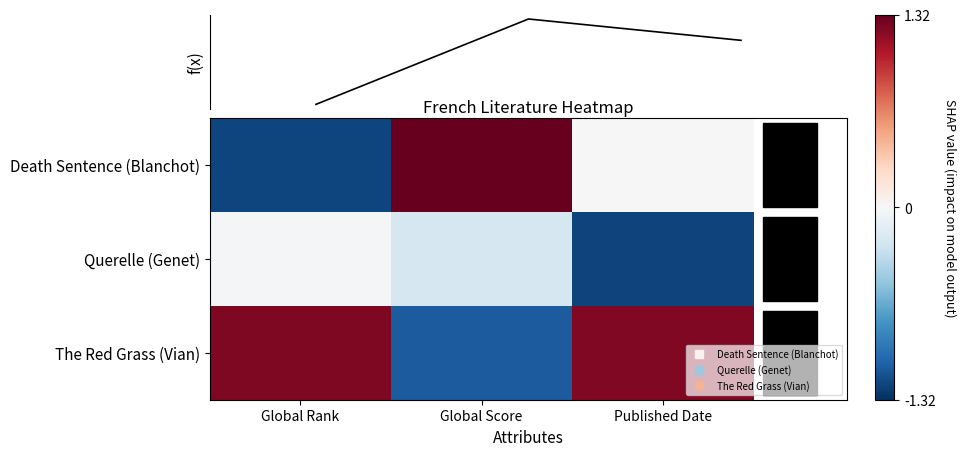

What is the difference between the highest and lowest values at Published Date?

2.4